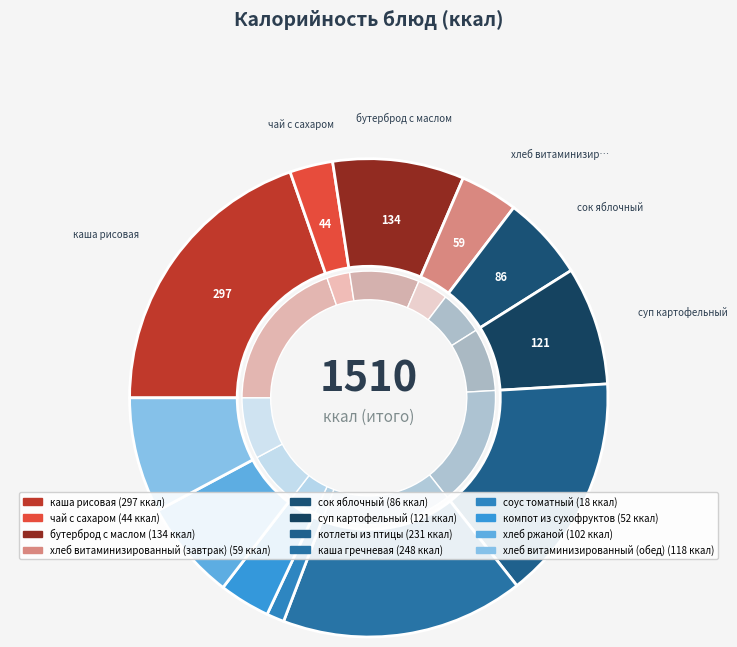

To the nearest percent, what is the difference between the largest and smallest slice percentages?

18%